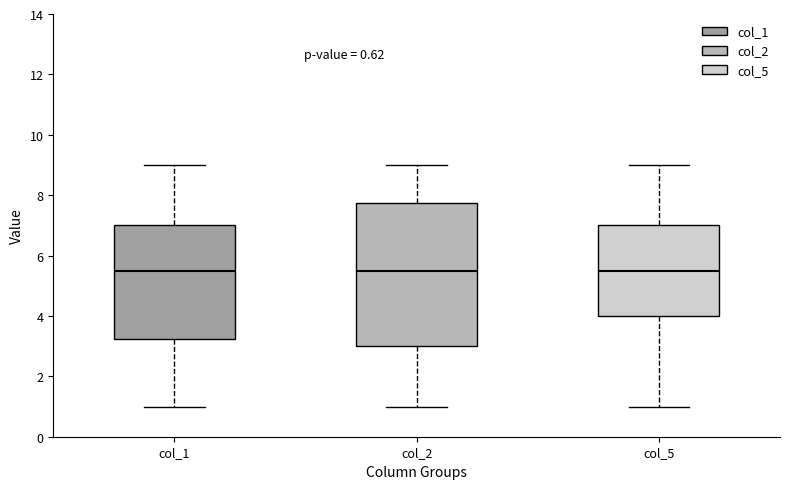

Comparing the boxes themselves (not the whiskers), which one is the tallest?

col_2